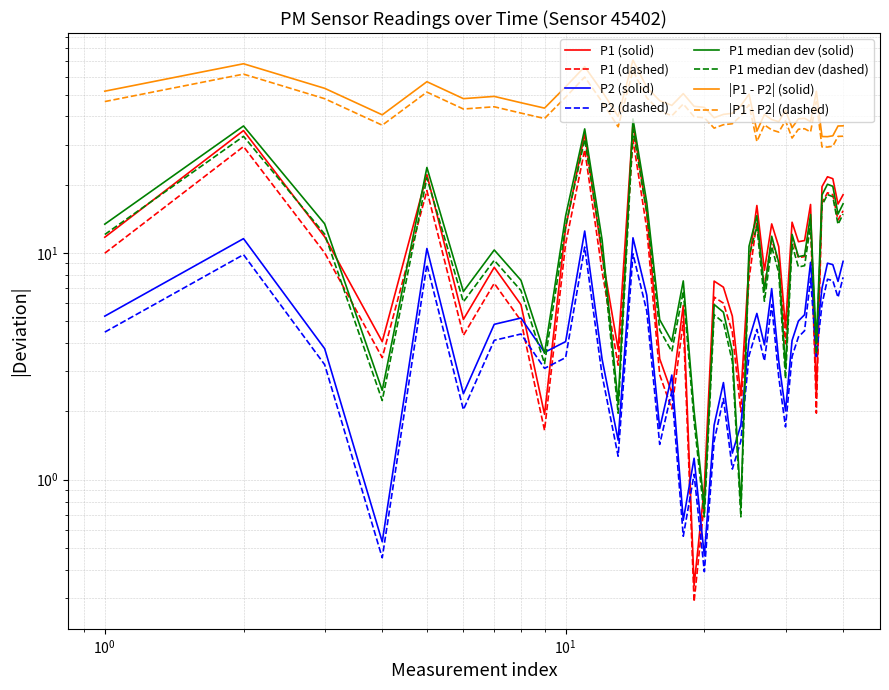

Is it true that the value at 00:19 is 83.3?

False